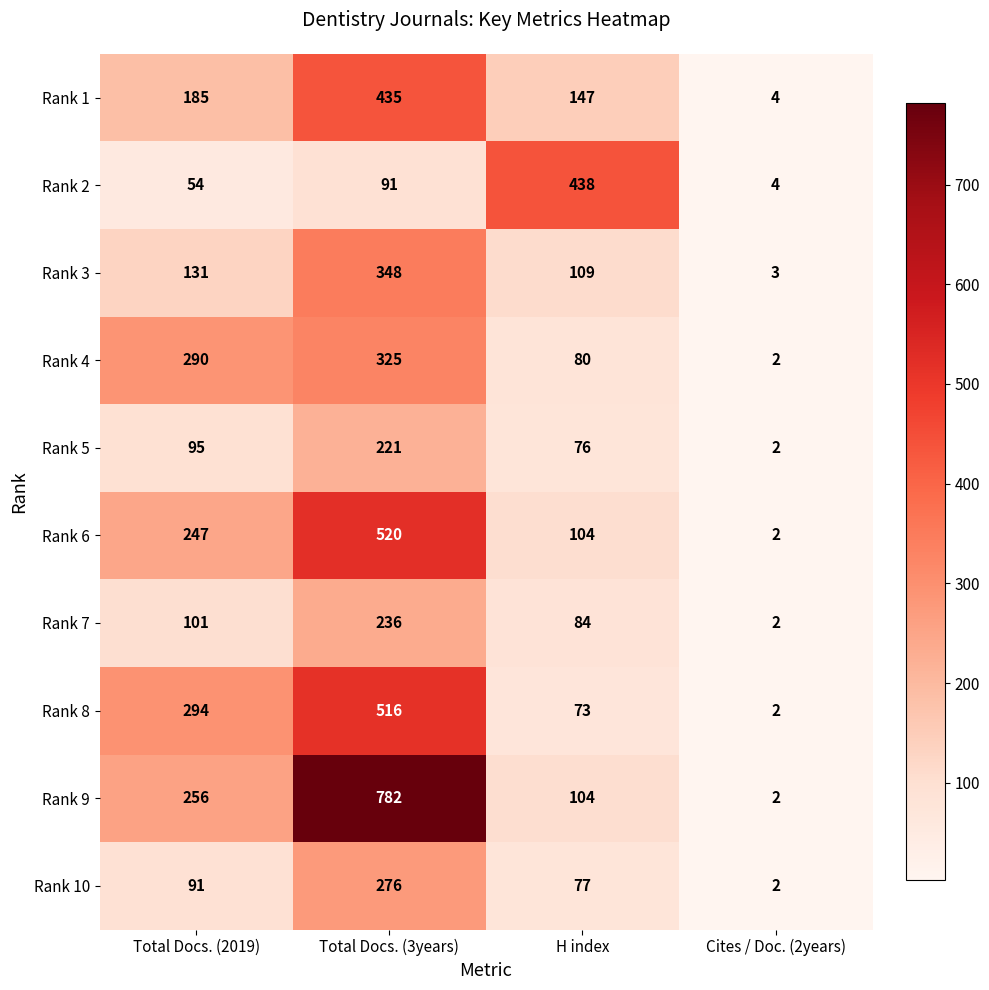

What is the average value of the Rank 2 series?

147